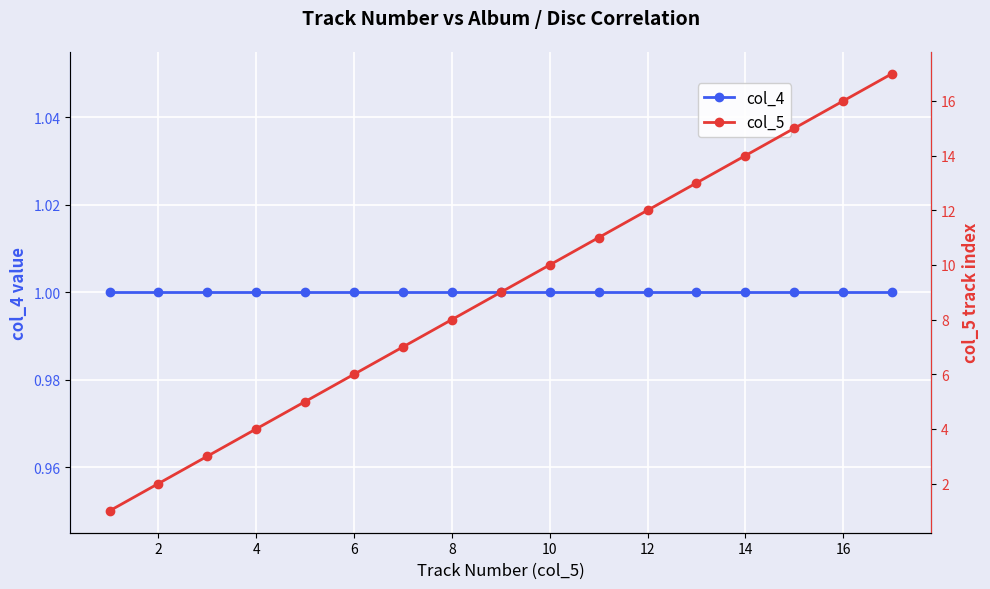

At 16, list the series in order from smallest to largest.

col_4, col_5